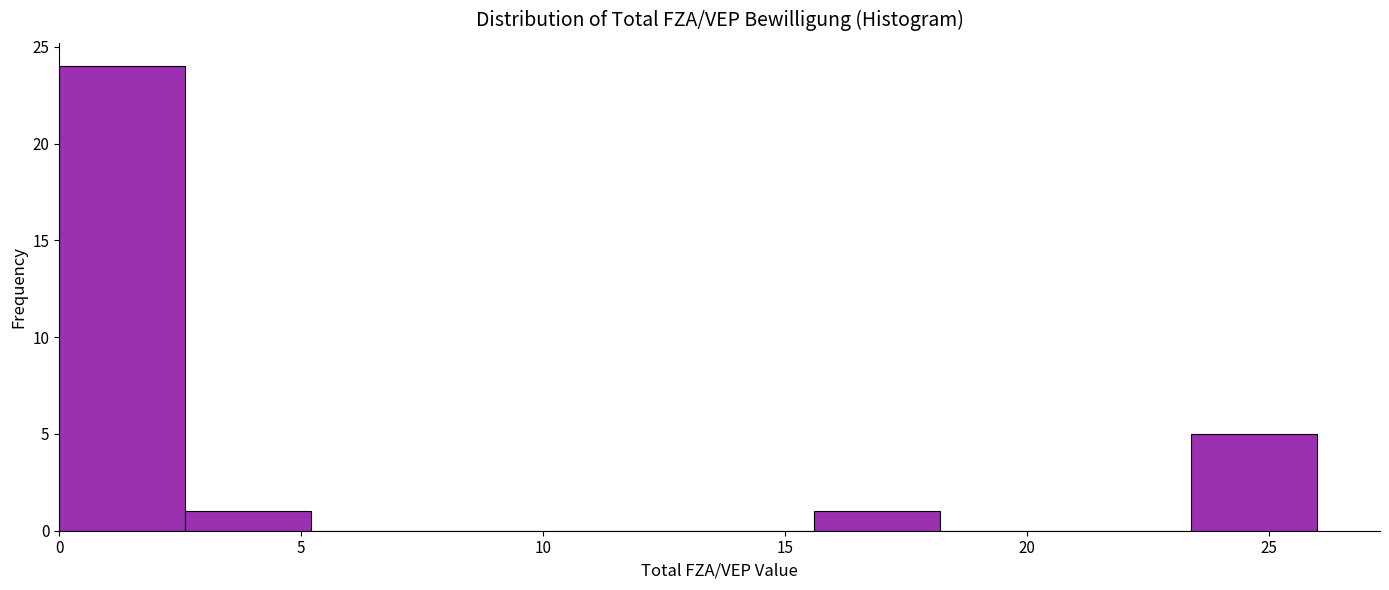

Reading left to right, list every bar in this chart as the range it spans on the x-axis followed by its height. Neither the bar edges nor the heights are printed on the chart, so give them approximately, as read against the axes.

0.0 to 2.6: 24
2.6 to 5.2: 1
5.2 to 7.8: 0
7.8 to 10.4: 0
10.4 to 13.0: 0
13.0 to 15.6: 0
15.6 to 18.2: 1
18.2 to 20.8: 0
20.8 to 23.4: 0
23.4 to 26.0: 5